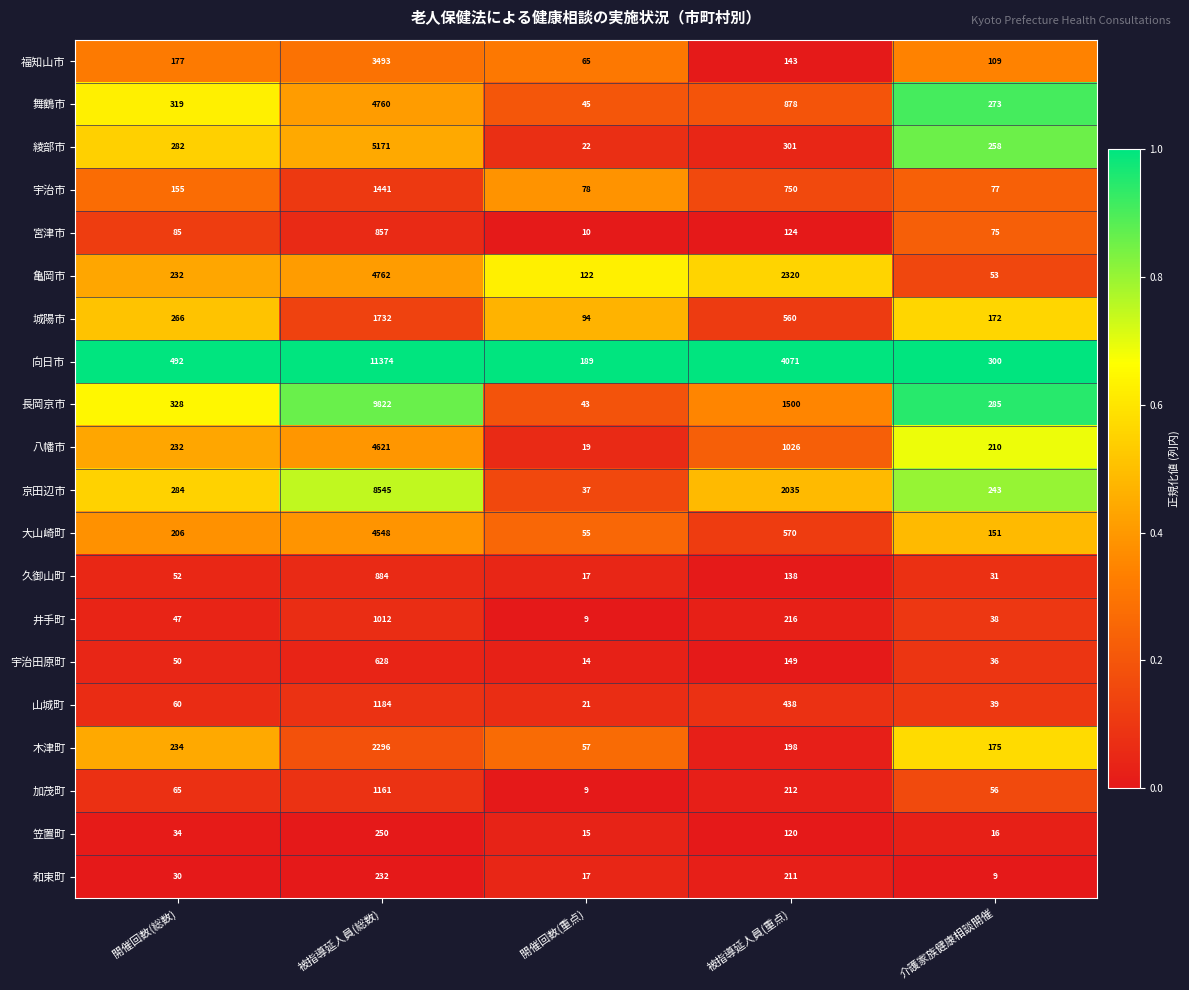

Rank the categories by 山城町 value from lowest to highest.

開催回数(重点), 介護家族健康相談開催, 開催回数(総数), 被指導延人員(重点), 被指導延人員(総数)